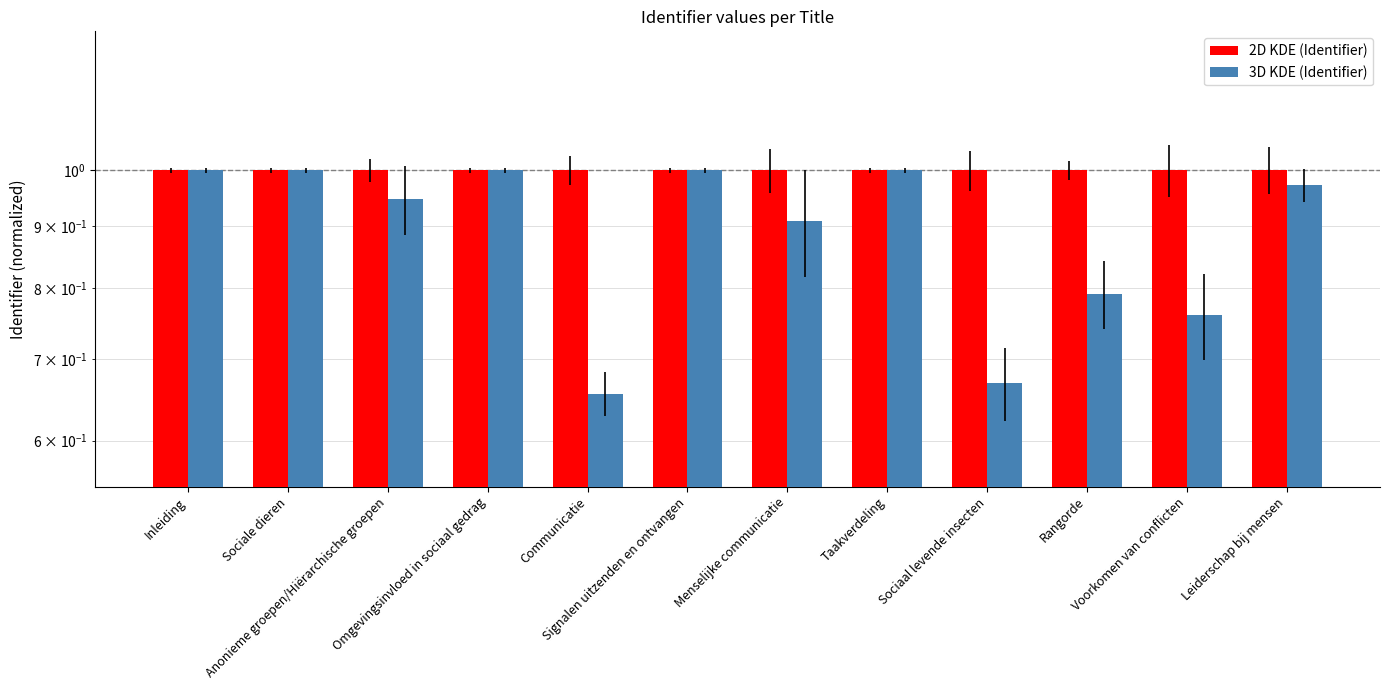

What is the value of the 2D KDE (Identifier) bar at the 8th from the left?

1.0